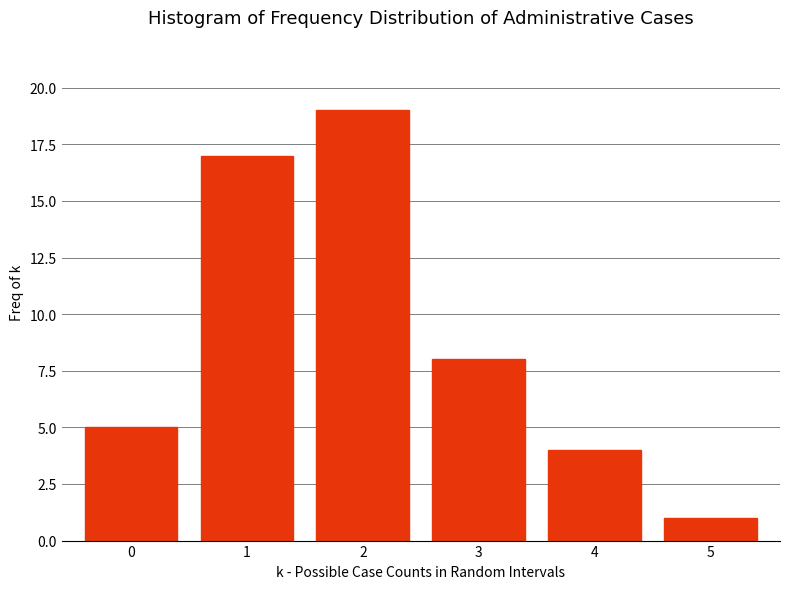

Reading left to right, transcribe all the data shown in this chart.

5	17	19	8	4	1